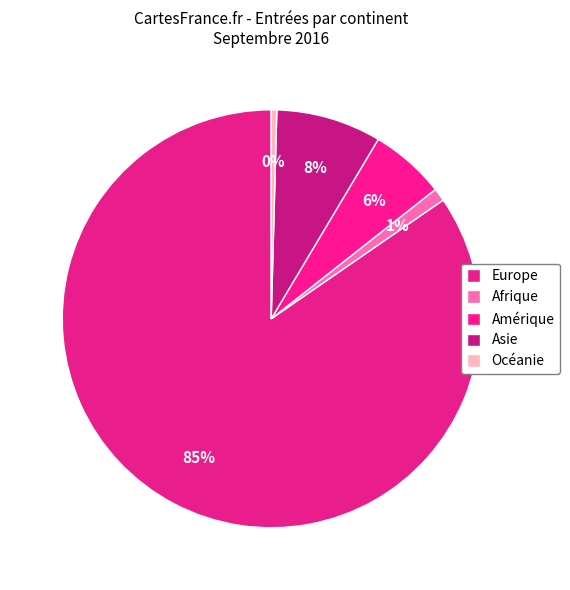

The Europe slice represents 85% of the pie. True or false?

True